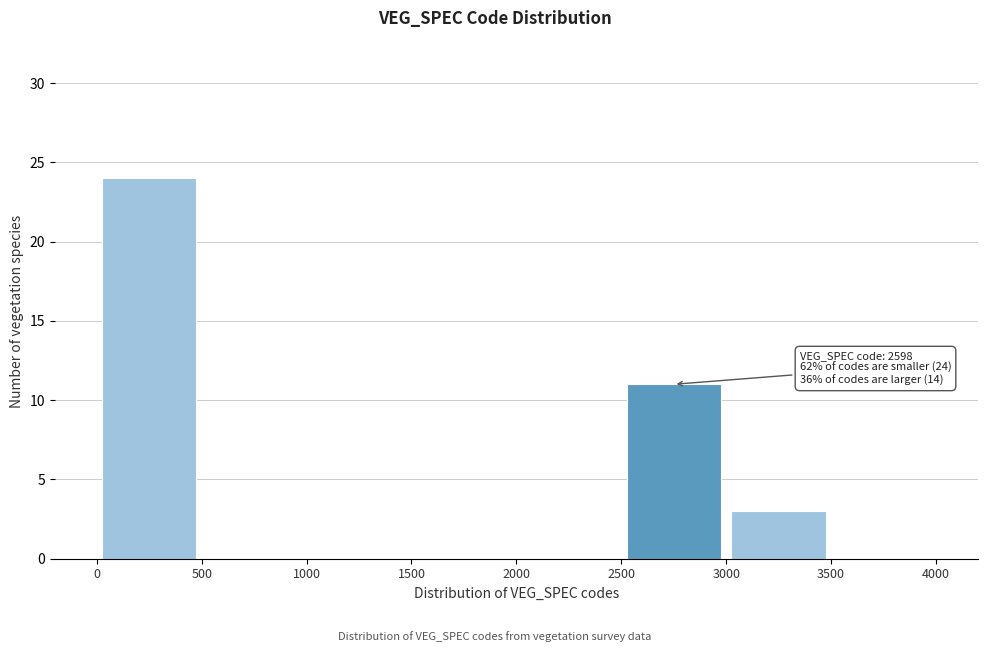

Which range on the x-axis has the tallest bar?

0 to 500